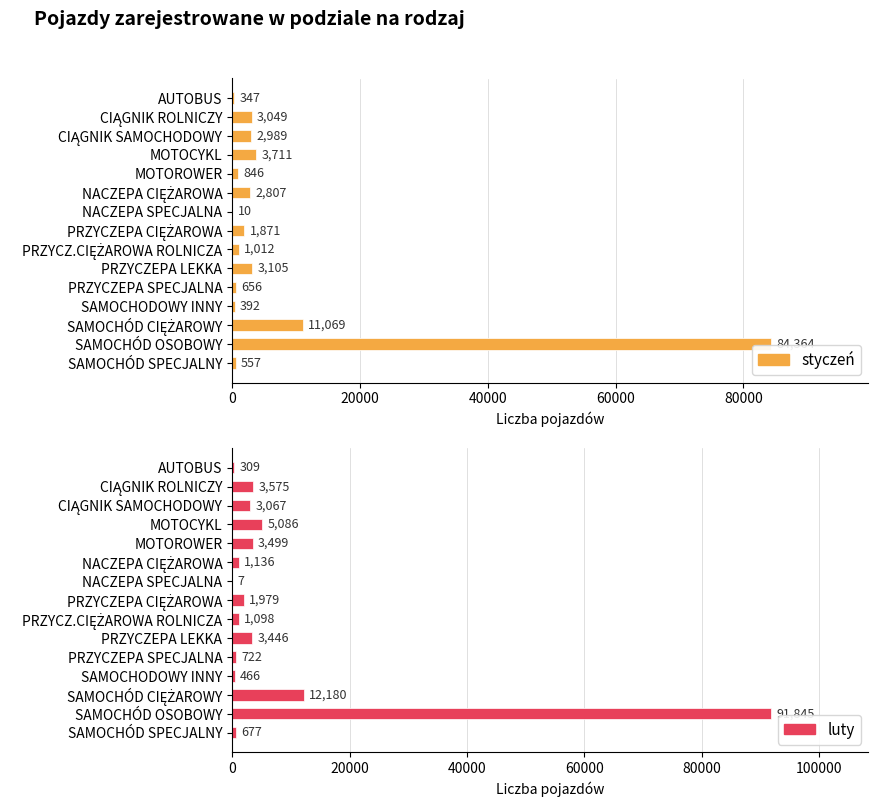

Which series changed the most between MOTOROWER and PRZYCZEPA SPECJALNA?

luty